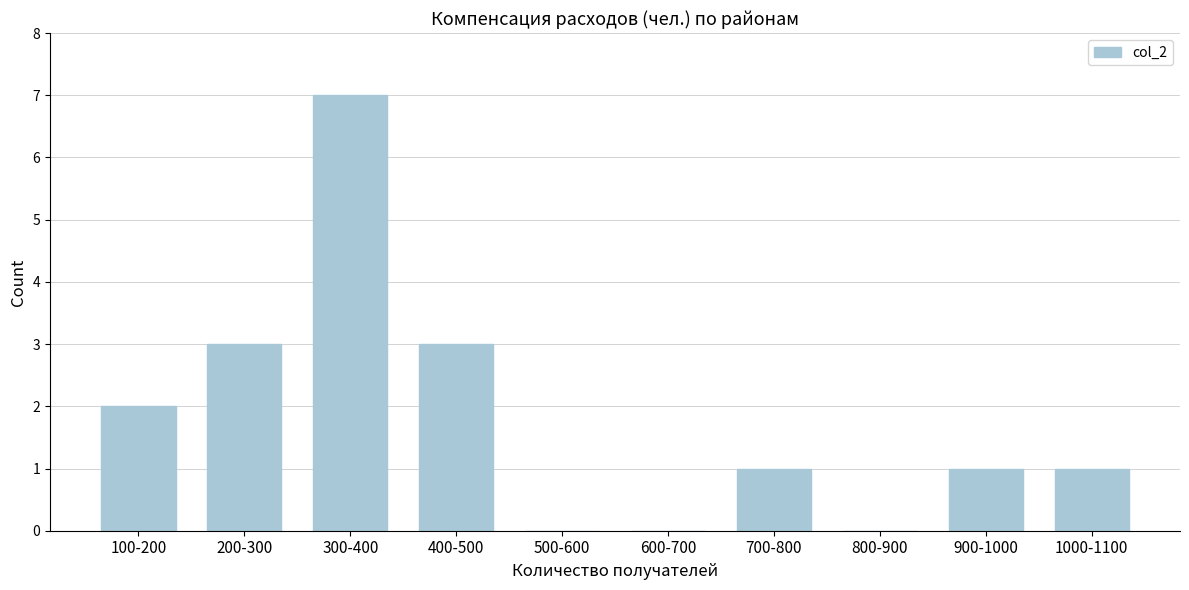

Reading left to right, what are all the values shown in this chart?

100-200=2	200-300=3	300-400=7	400-500=3	500-600=0	600-700=0	700-800=1	800-900=0	900-1000=1	1000-1100=1